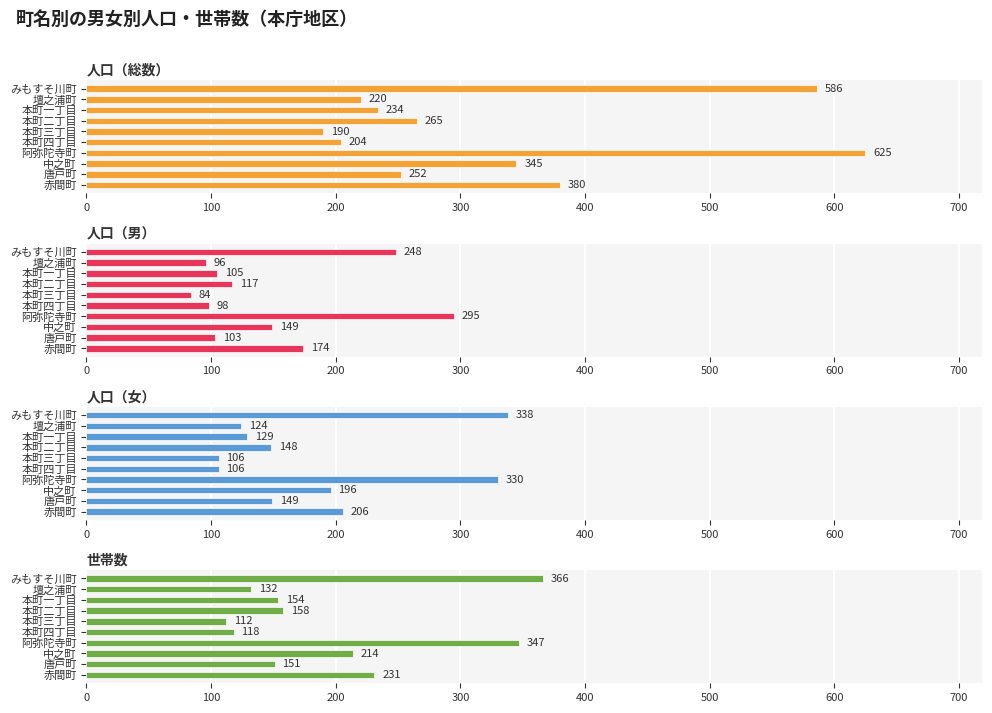

True or false: 世帯数 has a value of 40 at 本町四丁目.

False